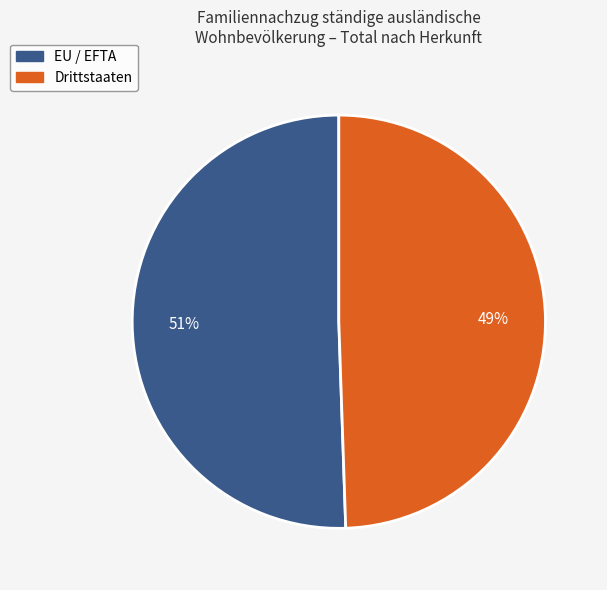

Count the number of slices in the pie.

2